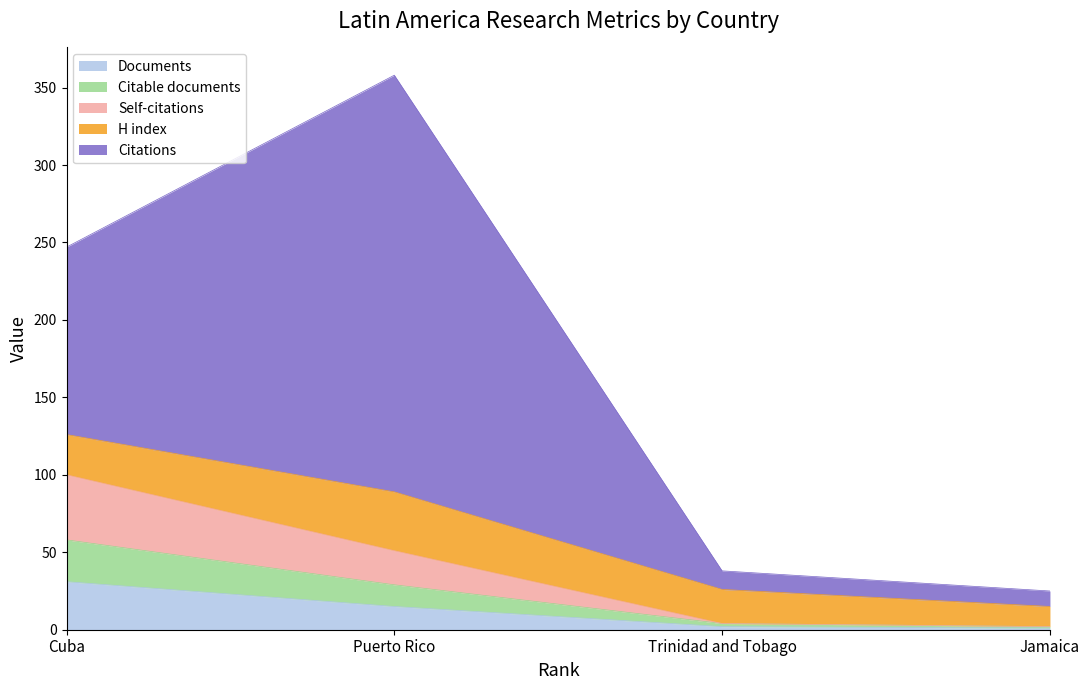

At which label is Documents closest to 16?

Puerto Rico